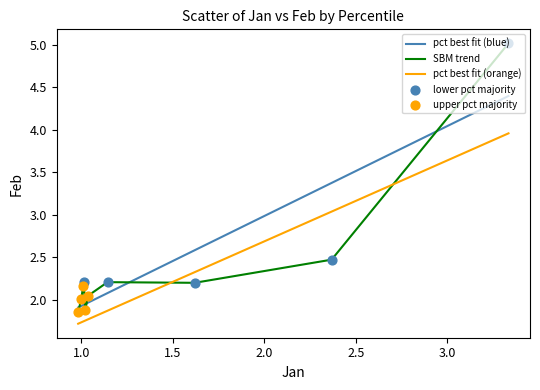

Which series has the largest range (max minus min)?

SBM trend